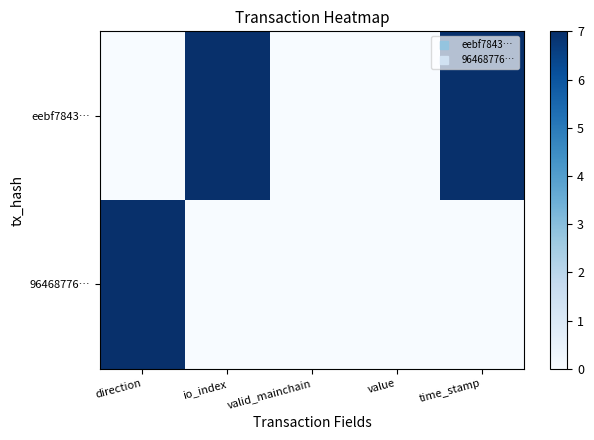

Reading left to right, transcribe all the data shown in this chart.

eebf7843…: direction=0	io_index=7	valid_mainchain=0	value=0	time_stamp=7
96468776…: direction=7	io_index=0	valid_mainchain=0	value=0	time_stamp=0